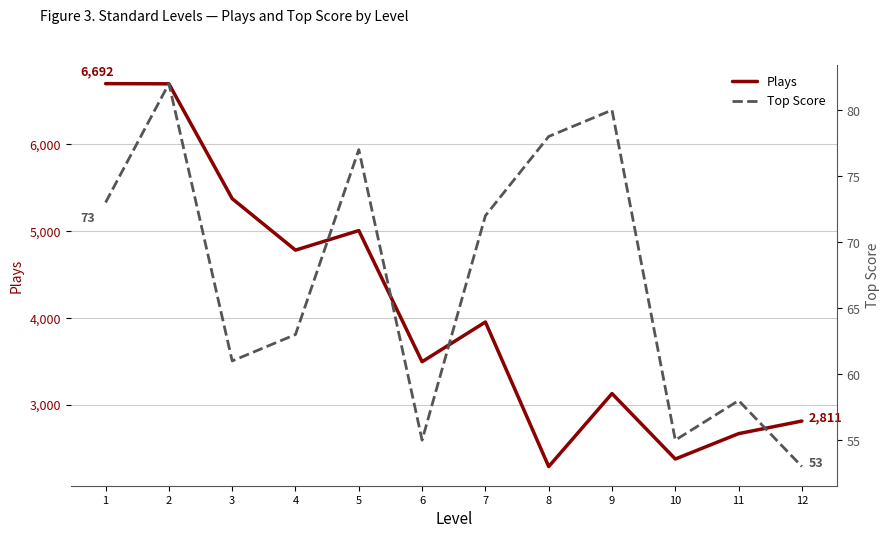

True or false: Top Score and Plays cross at least once.

False